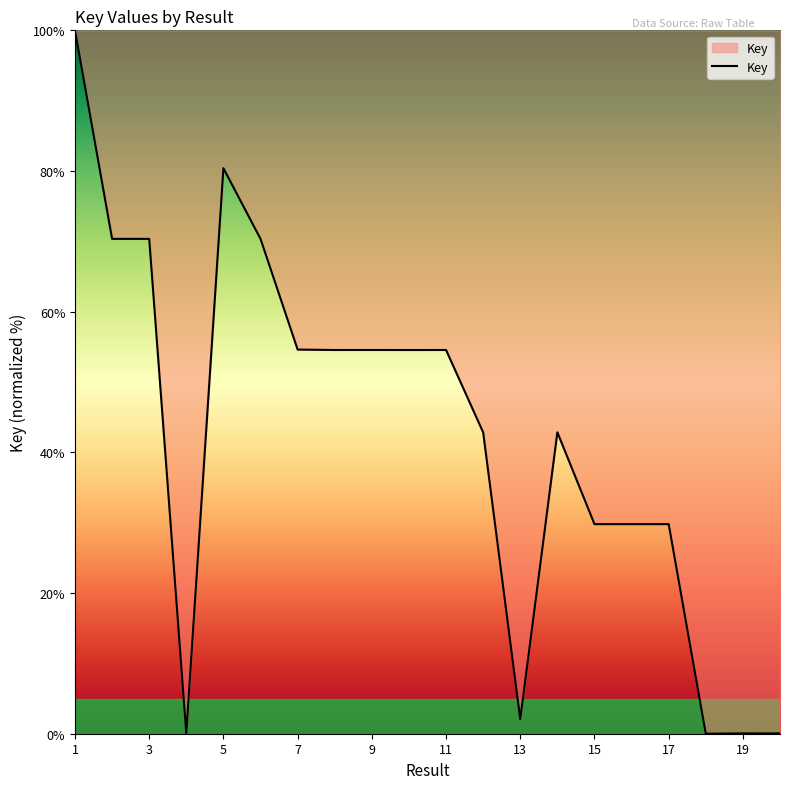

What is the maximum value shown in the chart?

100.0